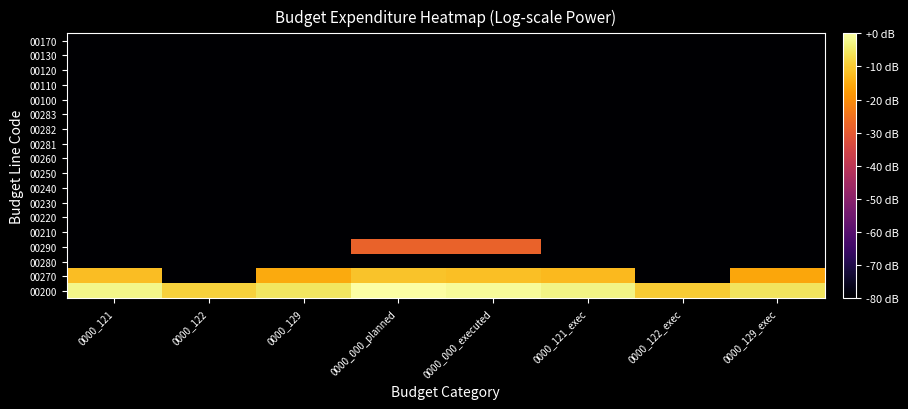

What is the total value across all series at 0000_122?

-1369.0